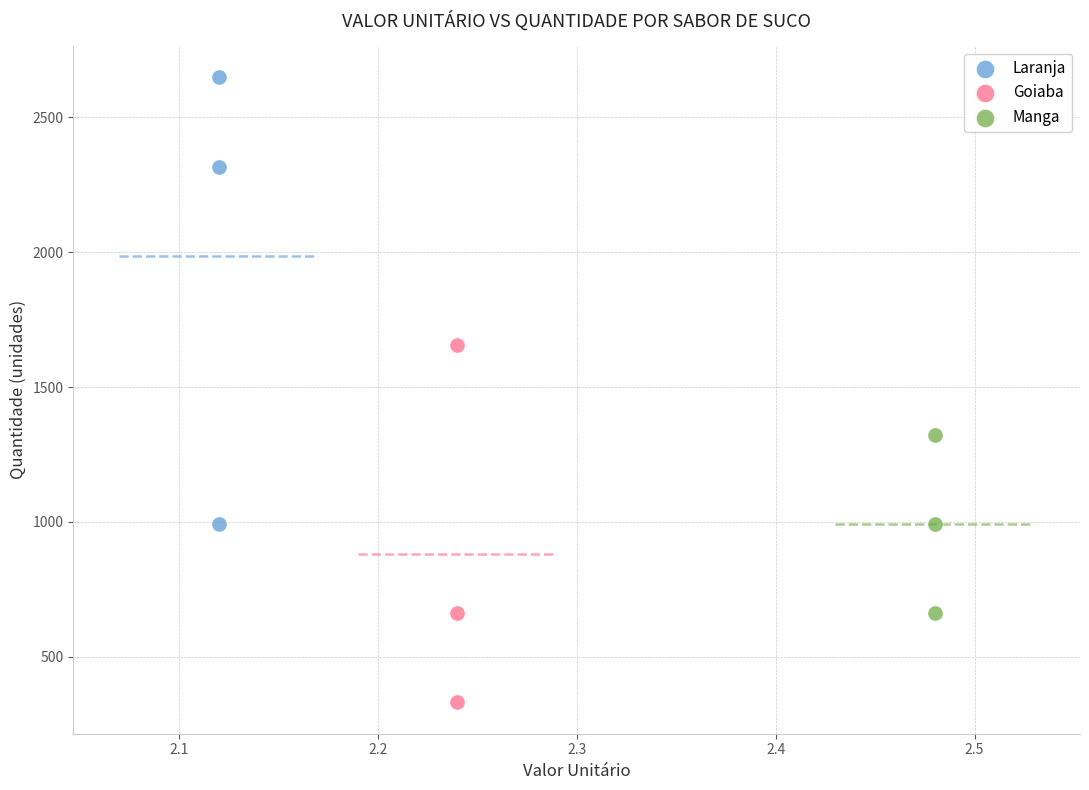

Which series contains the highest Y value?

Laranja